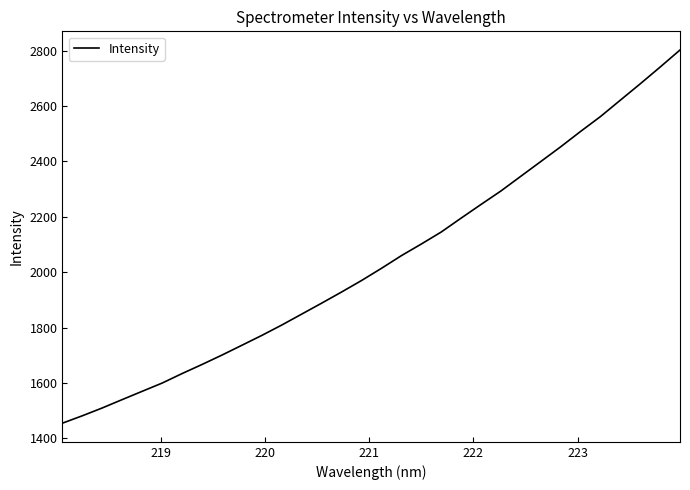

What is the minimum value shown in the chart?

1454.6